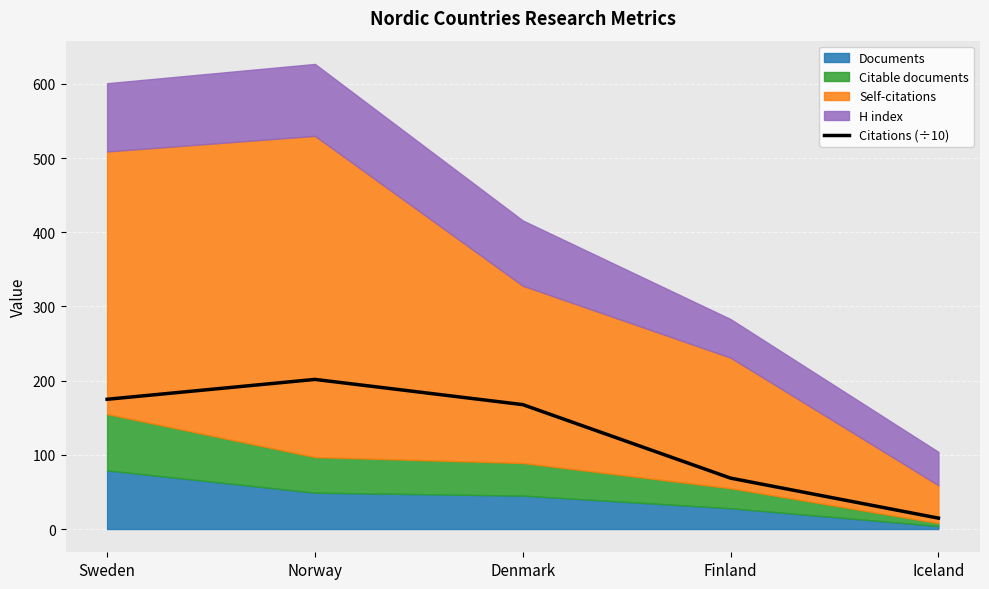

The chart shows a value of 318.0 at Norway. True or false?

False